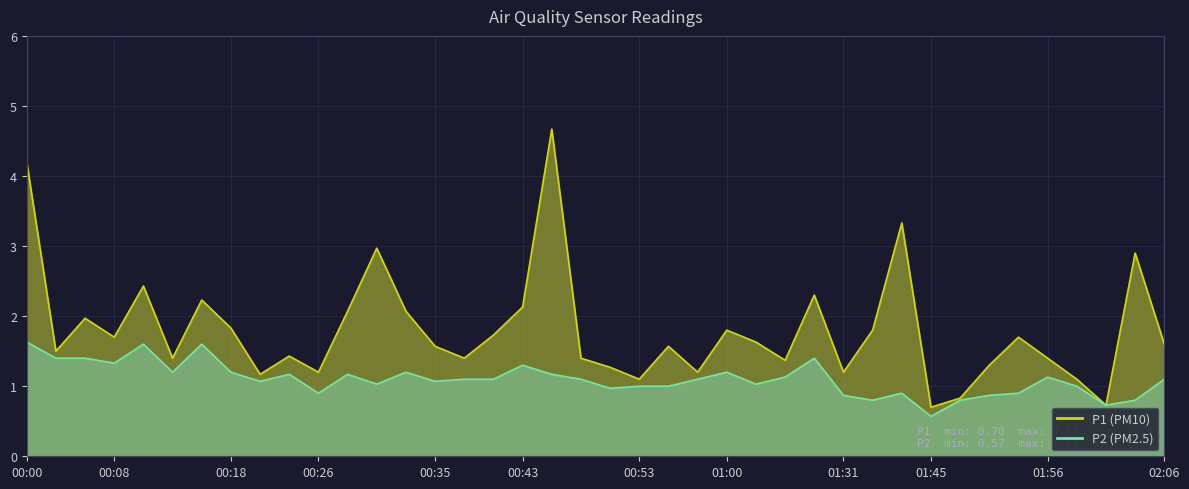

Reading right to left, extract all data points from this chart.

P1: 02:06=1.6	02:04=2.9	02:01=0.7	01:59=1.1	01:56=1.4	01:53=1.7	01:50=1.3	01:48=0.8	01:45=0.7	01:40=3.3	01:37=1.8	01:31=1.2	01:08=2.3	01:06=1.4	01:03=1.6	01:00=1.8	00:58=1.2	00:55=1.6	00:53=1.1	00:50=1.3	00:48=1.4	00:45=4.7	00:43=2.1	00:40=1.7	00:38=1.4	00:35=1.6	00:33=2.1	00:30=3.0	00:28=2.1	00:26=1.2	00:23=1.4	00:21=1.2	00:18=1.8	00:15=2.2	00:13=1.4	00:11=2.4	00:08=1.7	00:06=2.0	00:03=1.5	00:00=4.2
P2: 02:06=1.1	02:04=0.8	02:01=0.7	01:59=1.0	01:56=1.1	01:53=0.9	01:50=0.9	01:48=0.8	01:45=0.6	01:40=0.9	01:37=0.8	01:31=0.9	01:08=1.4	01:06=1.1	01:03=1.0	01:00=1.2	00:58=1.1	00:55=1.0	00:53=1.0	00:50=1.0	00:48=1.1	00:45=1.2	00:43=1.3	00:40=1.1	00:38=1.1	00:35=1.1	00:33=1.2	00:30=1.0	00:28=1.2	00:26=0.9	00:23=1.2	00:21=1.1	00:18=1.2	00:15=1.6	00:13=1.2	00:11=1.6	00:08=1.3	00:06=1.4	00:03=1.4	00:00=1.6